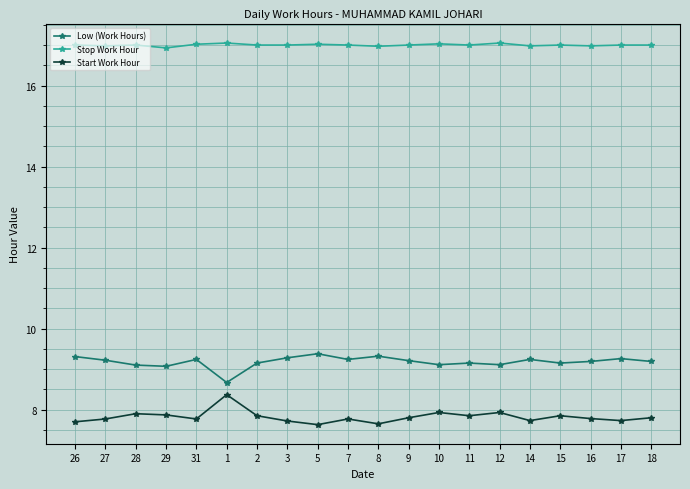

True or false: Start Work Hour and Stop Work Hour intersect in this chart.

False